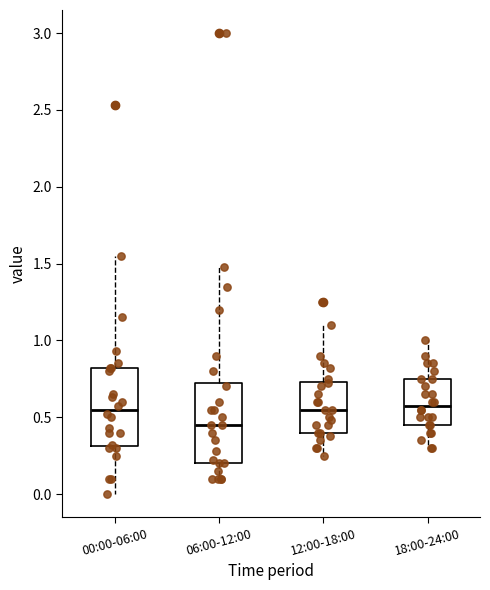

Where does the lower whisker of the box for 06:00-12:00 end on the y-axis? The values are not printed on the chart, so give them approximately, as read against the axis.

0.10